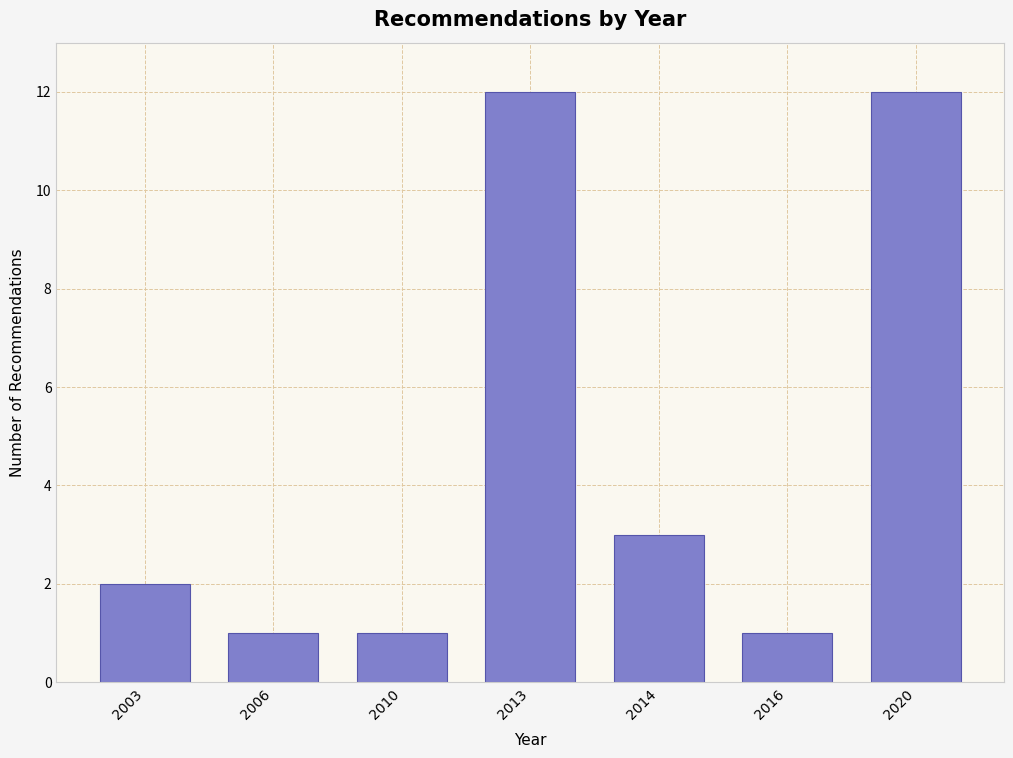

Reading left to right, list all the values displayed in this chart.

2	1	1	12	3	1	12